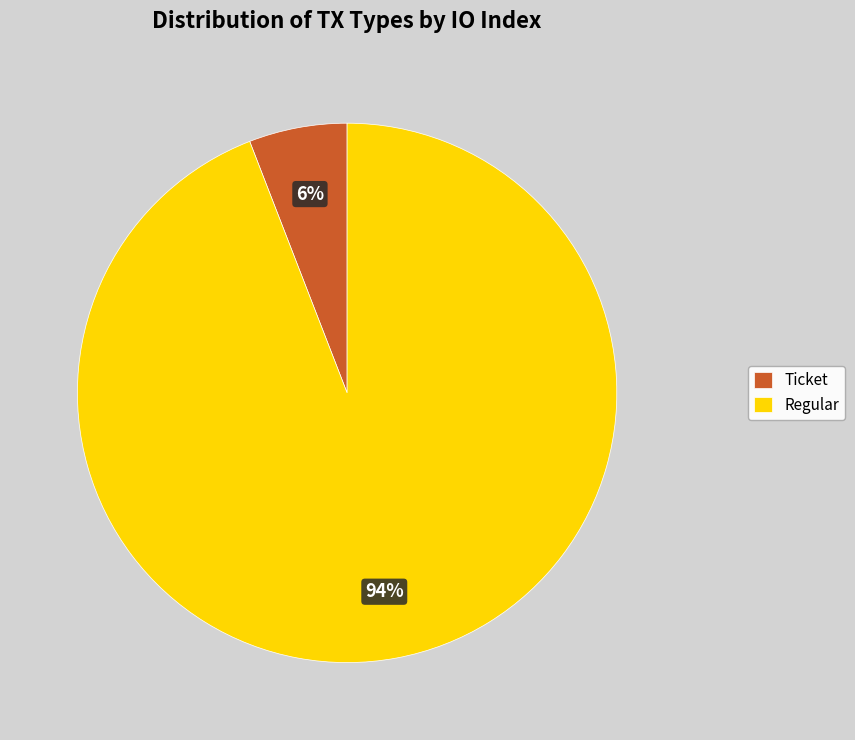

Is Regular the majority of the pie?

Yes